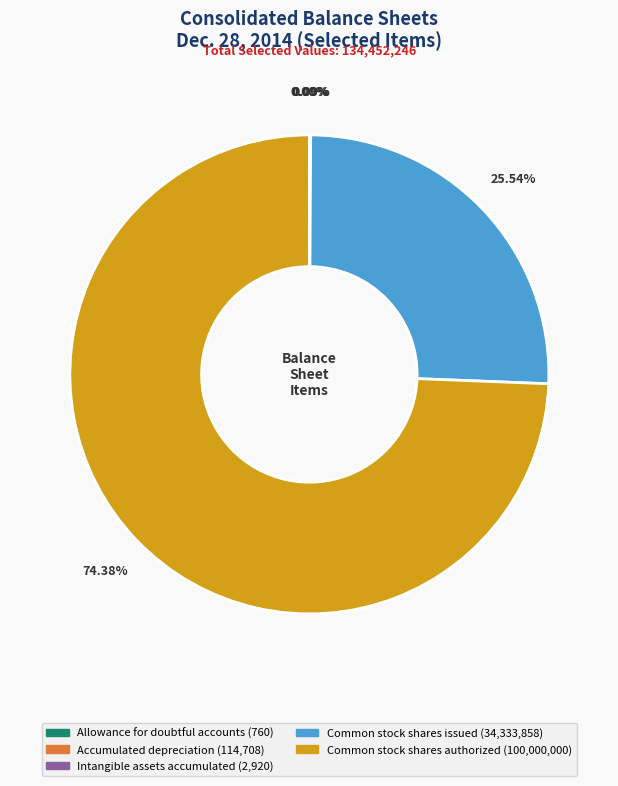

The Common stock shares issued slice represents 34% of the pie. True or false?

False